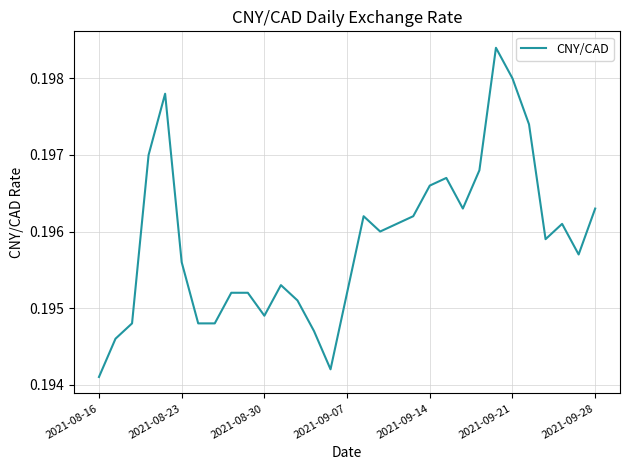

Where is the data nearest to the value 0?

2021-08-16